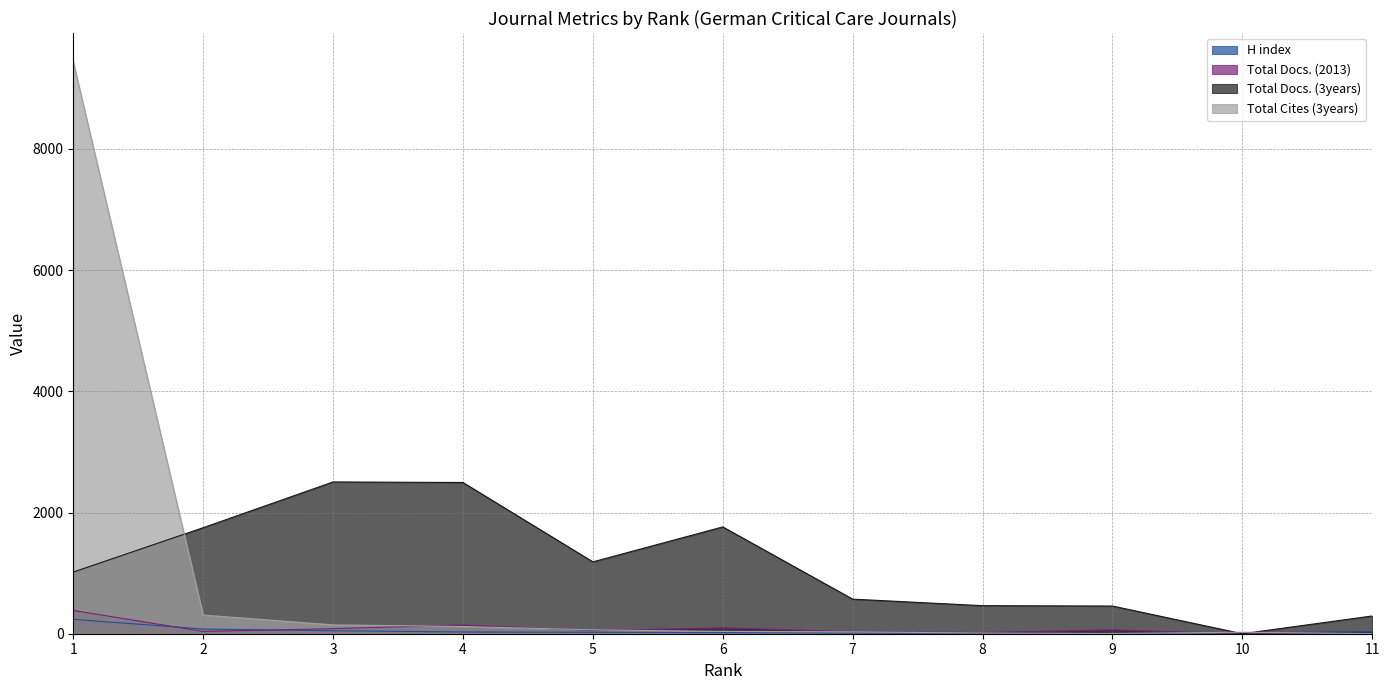

What is the value of the Total Docs. (2013) point at the 11th from the left?

9